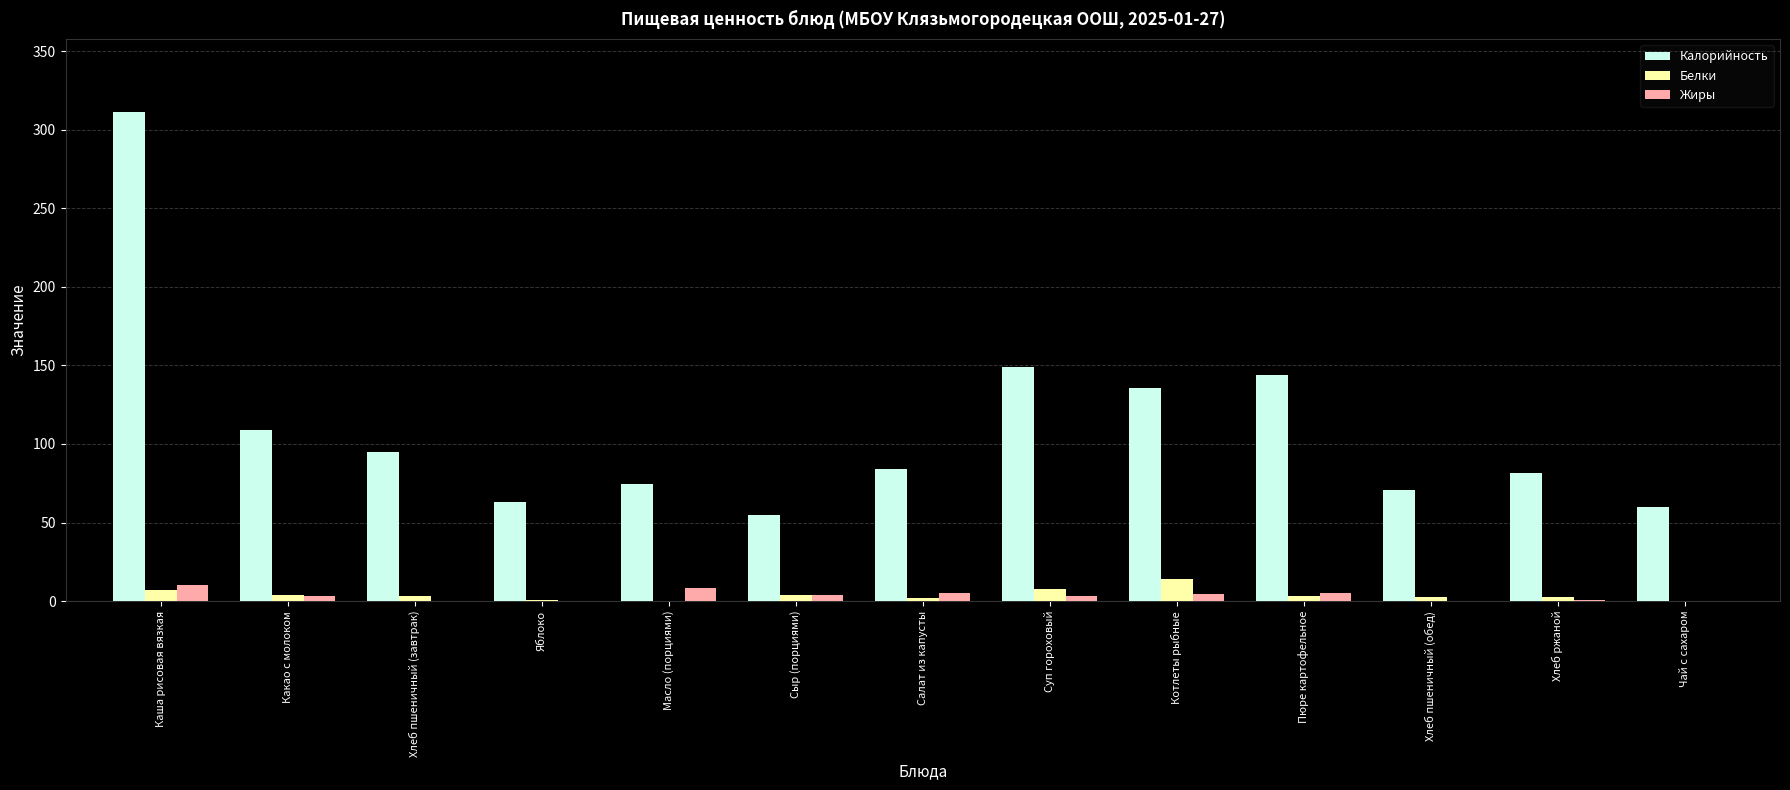

True or false: Жиры has a value of 0.0 at Хлеб пшеничный (завтрак).

True